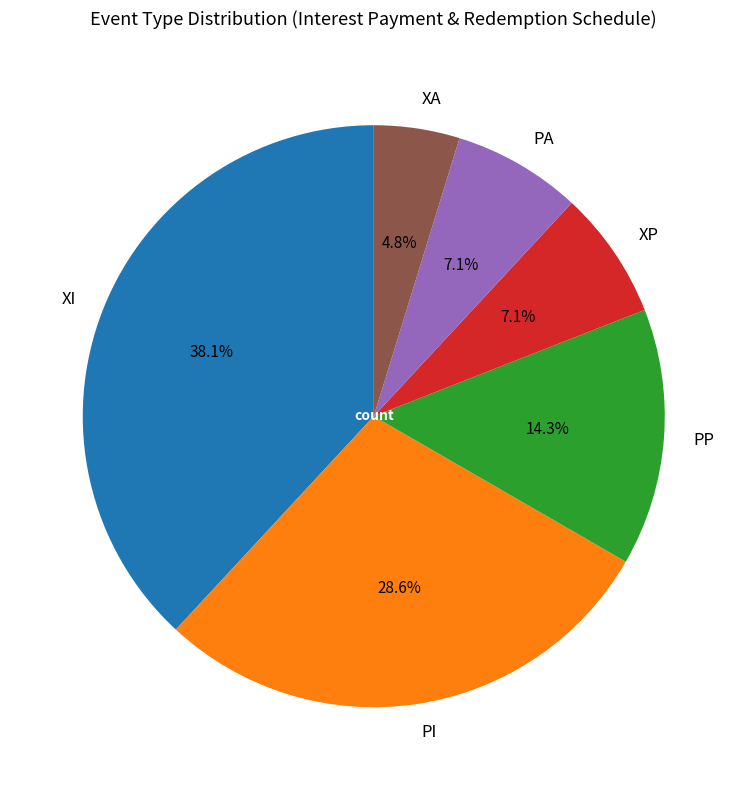

Which has a higher value, PP or PI?

PI